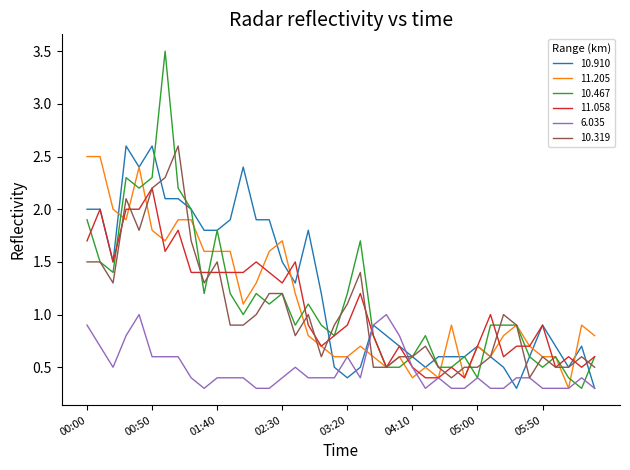

What is the highest value of the 10.467 series?

3.5